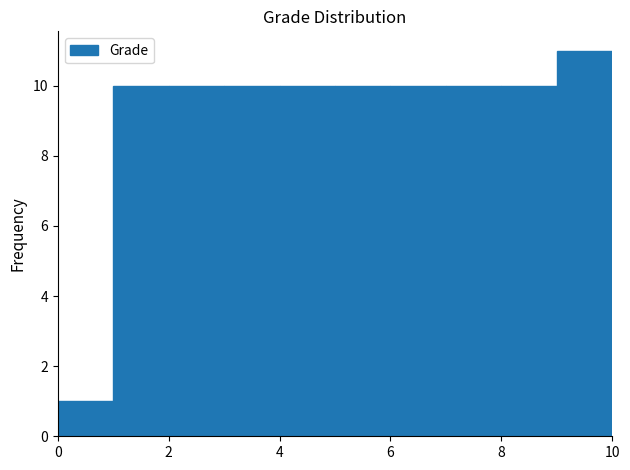

Reading left to right, list every bar in this chart as the range it spans on the x-axis followed by its height. The values are not printed on the chart, so give them approximately, as read against the axis.

0 to 1: 1
1 to 2: 10
2 to 3: 10
3 to 4: 10
4 to 5: 10
5 to 6: 10
6 to 7: 10
7 to 8: 10
8 to 9: 10
9 to 10: 11